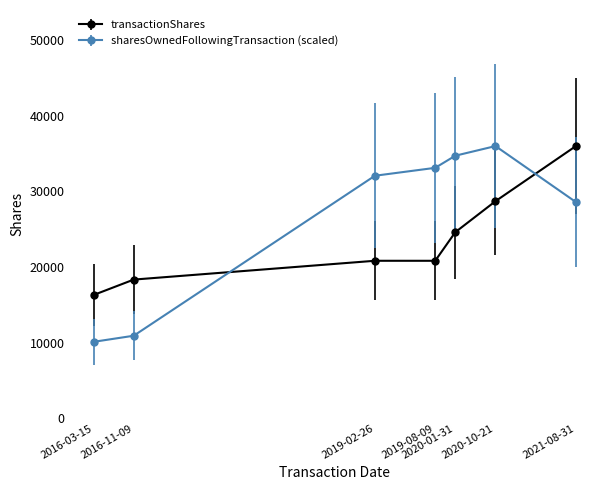

Which series has the widest spread of values?

sharesOwnedFollowingTransaction (scaled)